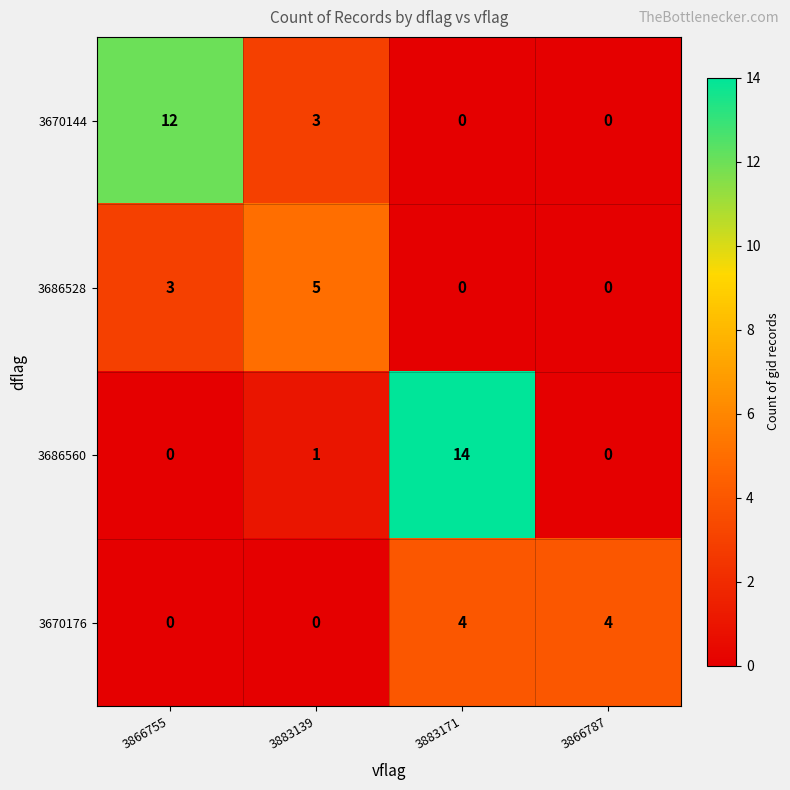

How many data points in 3670176 are less than 4?

2